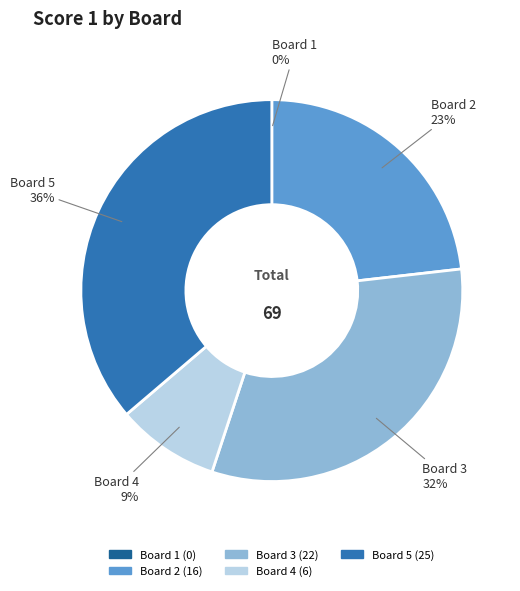

What is the largest slice in the pie chart?

Board 5